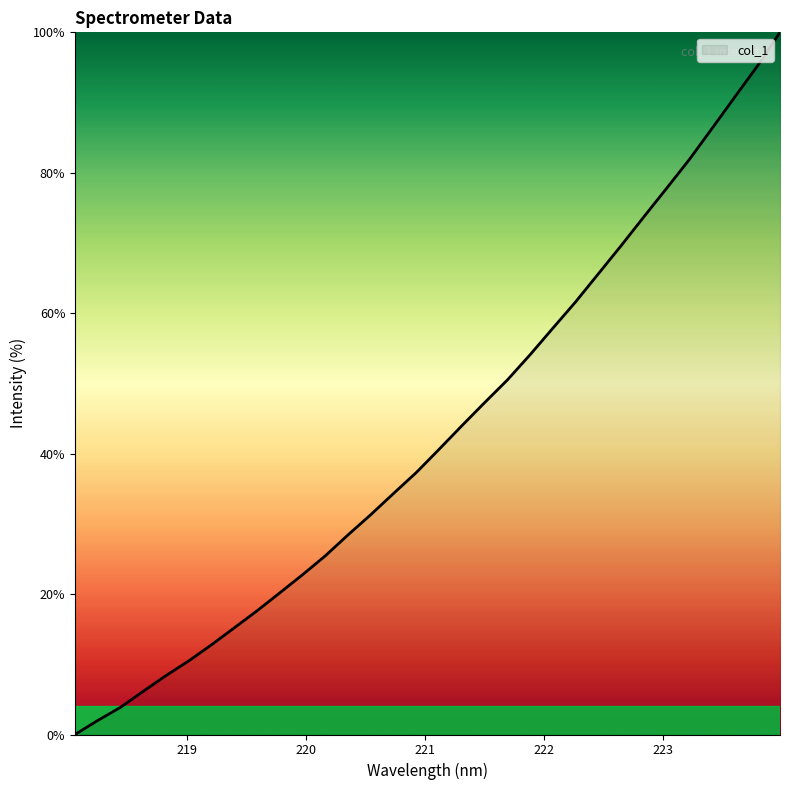

Does the chart display data point markers on the line(s)?

No